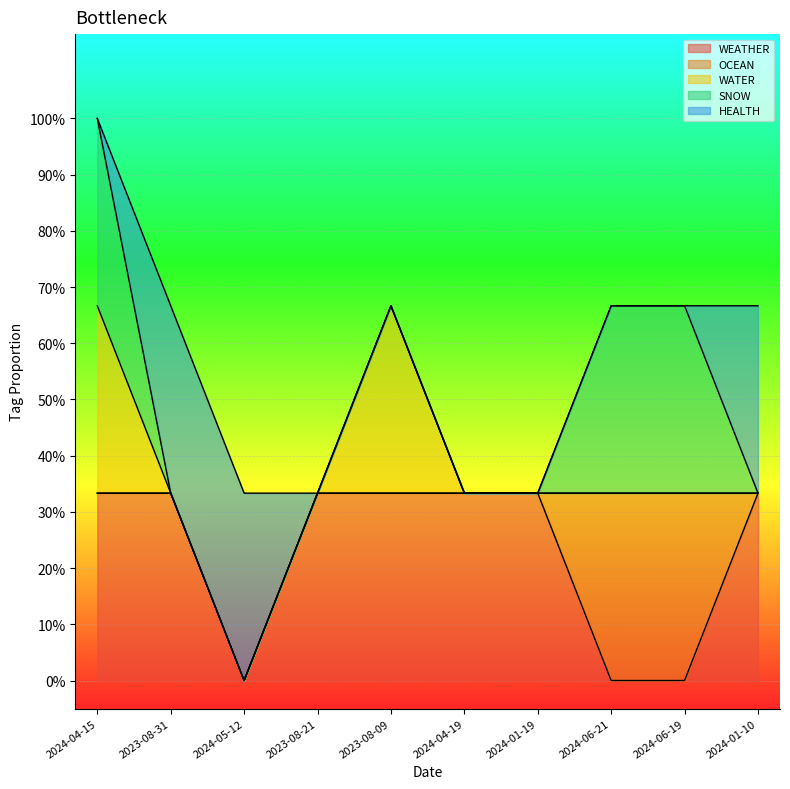

Which has a higher value, 2024-01-10 or 2024-06-21?

2024-01-10